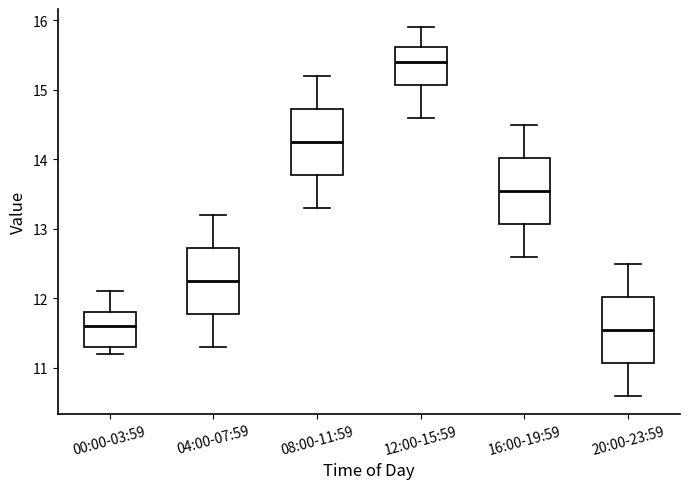

Reading left to right, read every box against the y-axis: the position of its median line, the range the box covers, and the ends of its whiskers. The values are not printed on the chart, so give them approximately, as read against the axis.

00:00-03:59: median 11.6, box 11.3 to 11.8, whiskers 11.2 to 12.1
04:00-07:59: median 12.3, box 11.8 to 12.7, whiskers 11.3 to 13.2
08:00-11:59: median 14.3, box 13.8 to 14.7, whiskers 13.3 to 15.2
12:00-15:59: median 15.4, box 15.1 to 15.6, whiskers 14.6 to 15.9
16:00-19:59: median 13.6, box 13.1 to 14.0, whiskers 12.6 to 14.5
20:00-23:59: median 11.6, box 11.1 to 12.0, whiskers 10.6 to 12.5